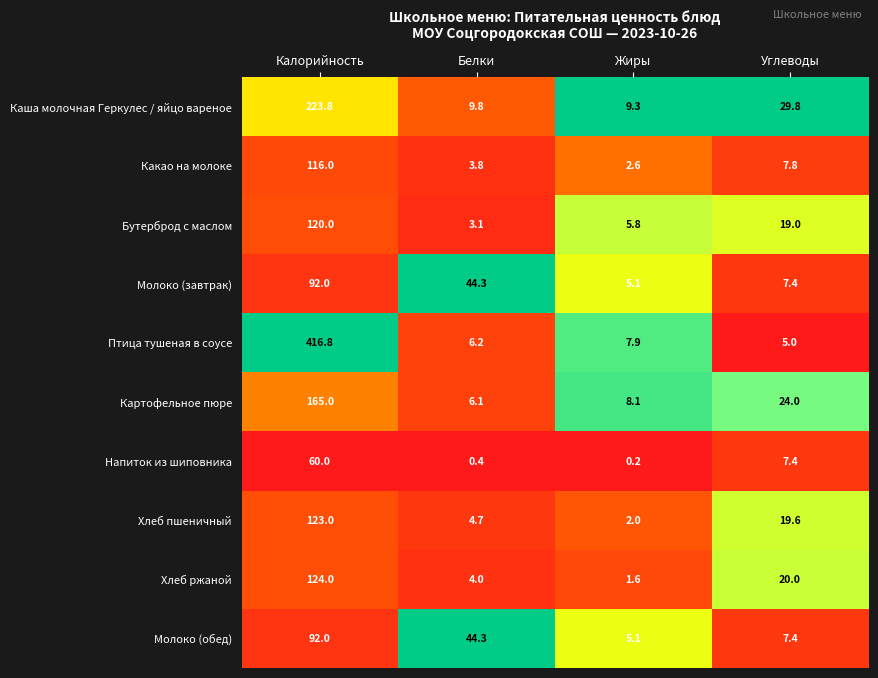

What is the average value of the Птица тушеная в соусе series?

109.0